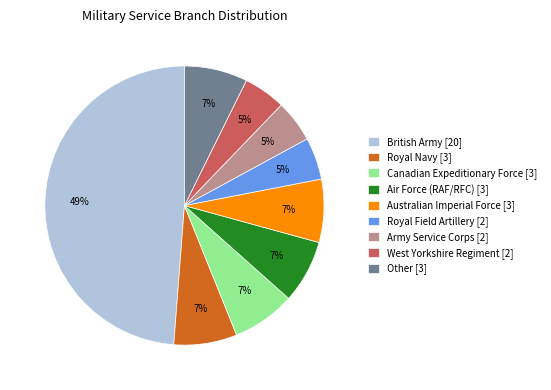

To the nearest percent, what portion does Air Force (RAF/RFC) [3] represent?

7%